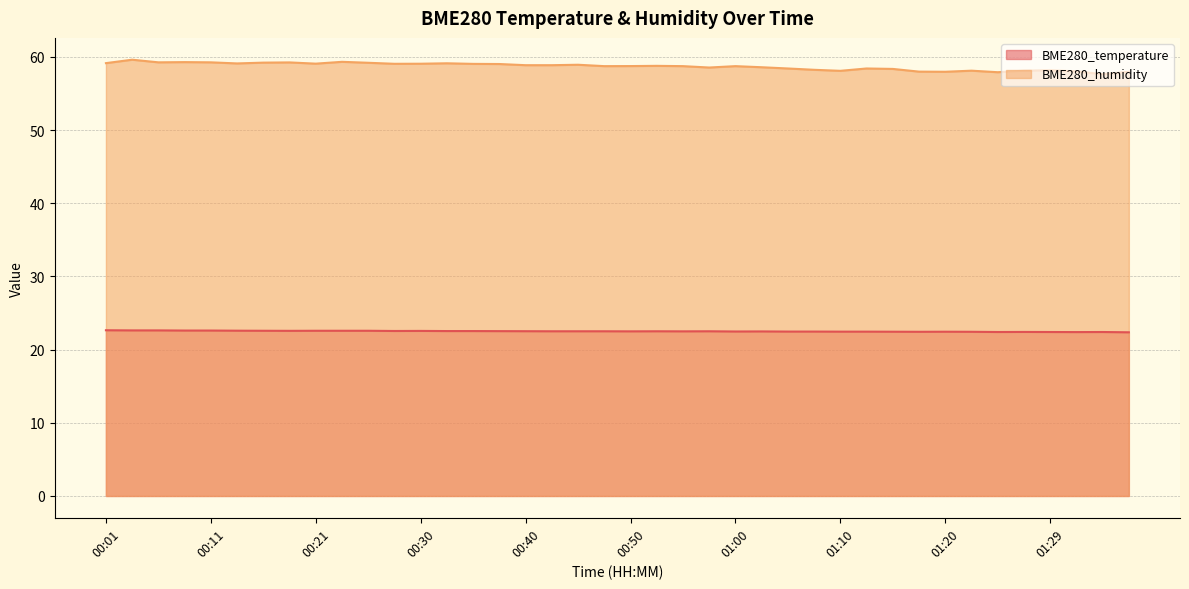

Which category has the highest value across all series?

00:03